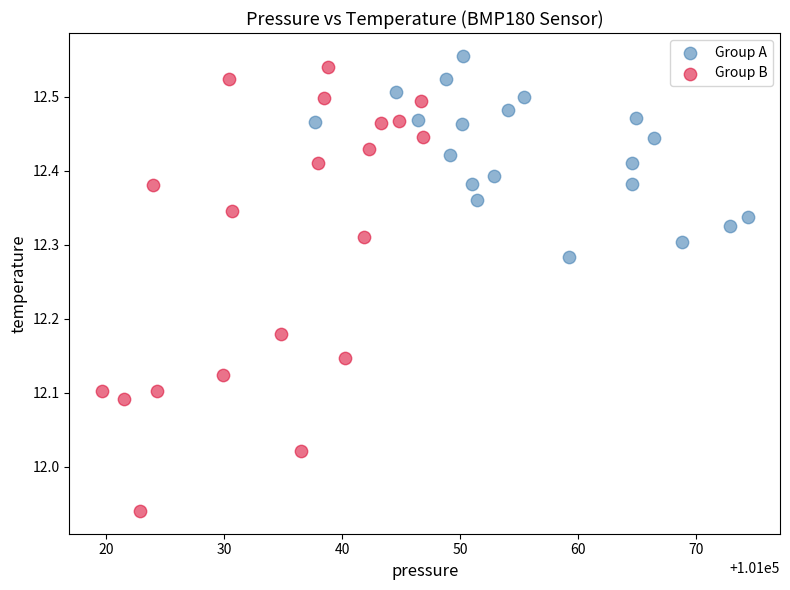

What are all the series names shown in the legend?

Group A, Group B